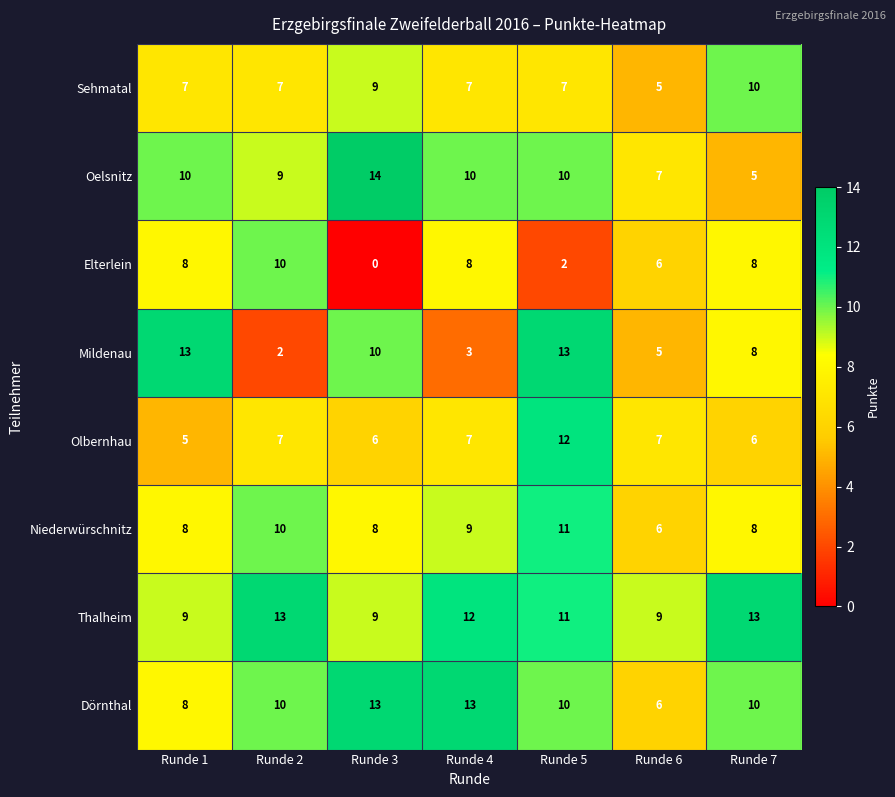

What is the difference between the maximum and minimum values in the Dörnthal series?

7